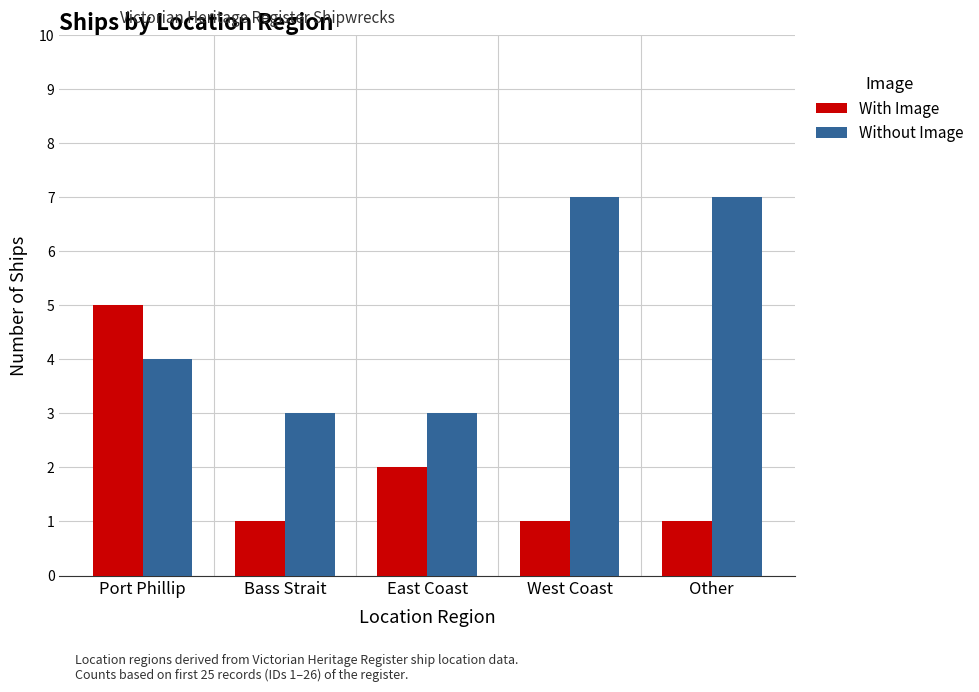

What is the difference between the maximum and minimum values in the Without Image series?

4